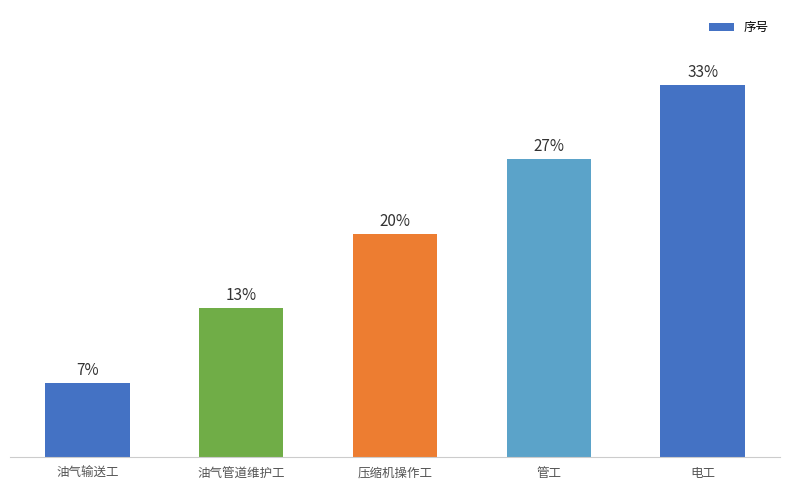

Does the chart contain any negative values?

No